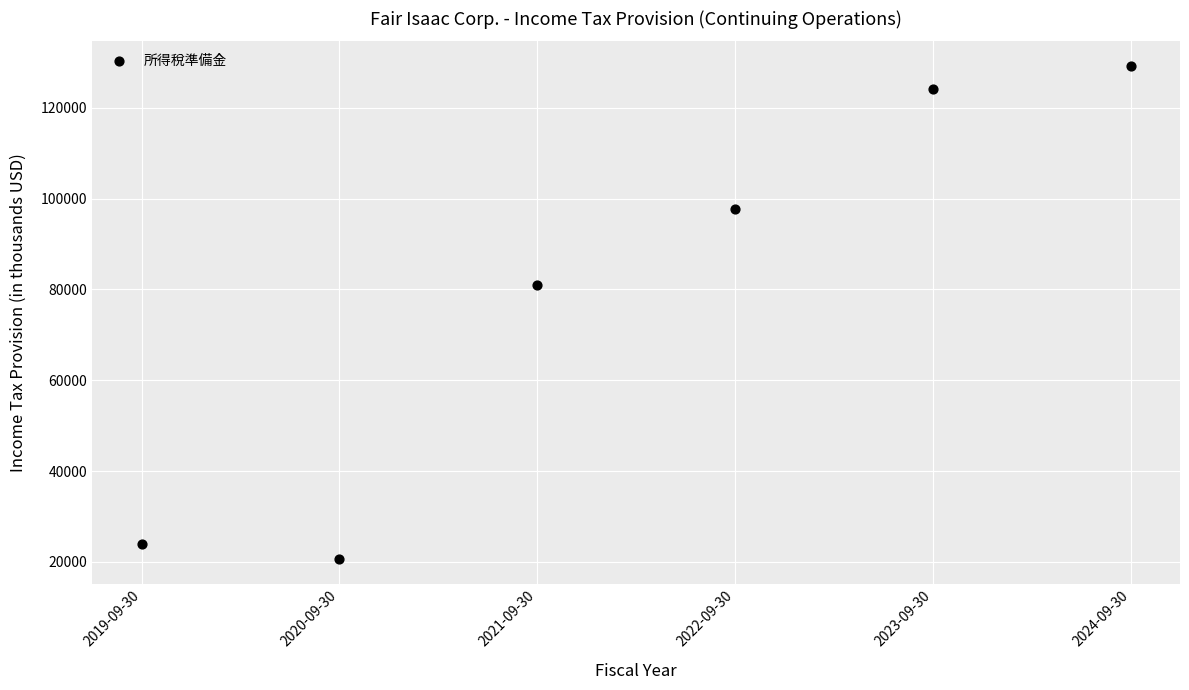

What is the range of Y values (max minus min)?

108625